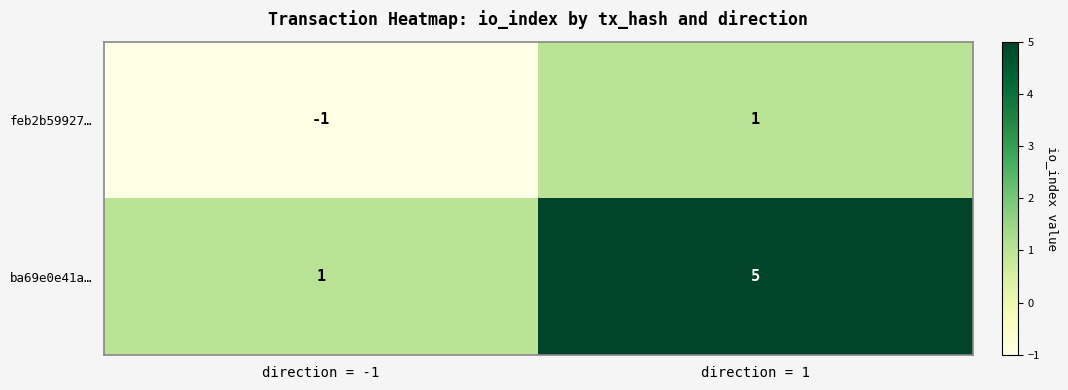

How many categories are shown in the chart?

2